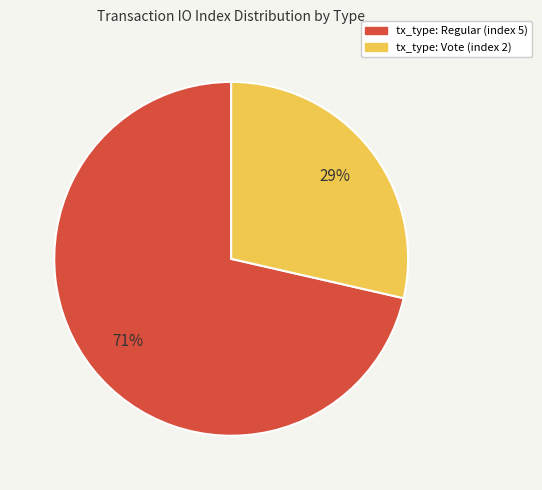

Combined, do tx_type: Regular (index 5) and tx_type: Vote (index 2) account for over 50%?

Yes